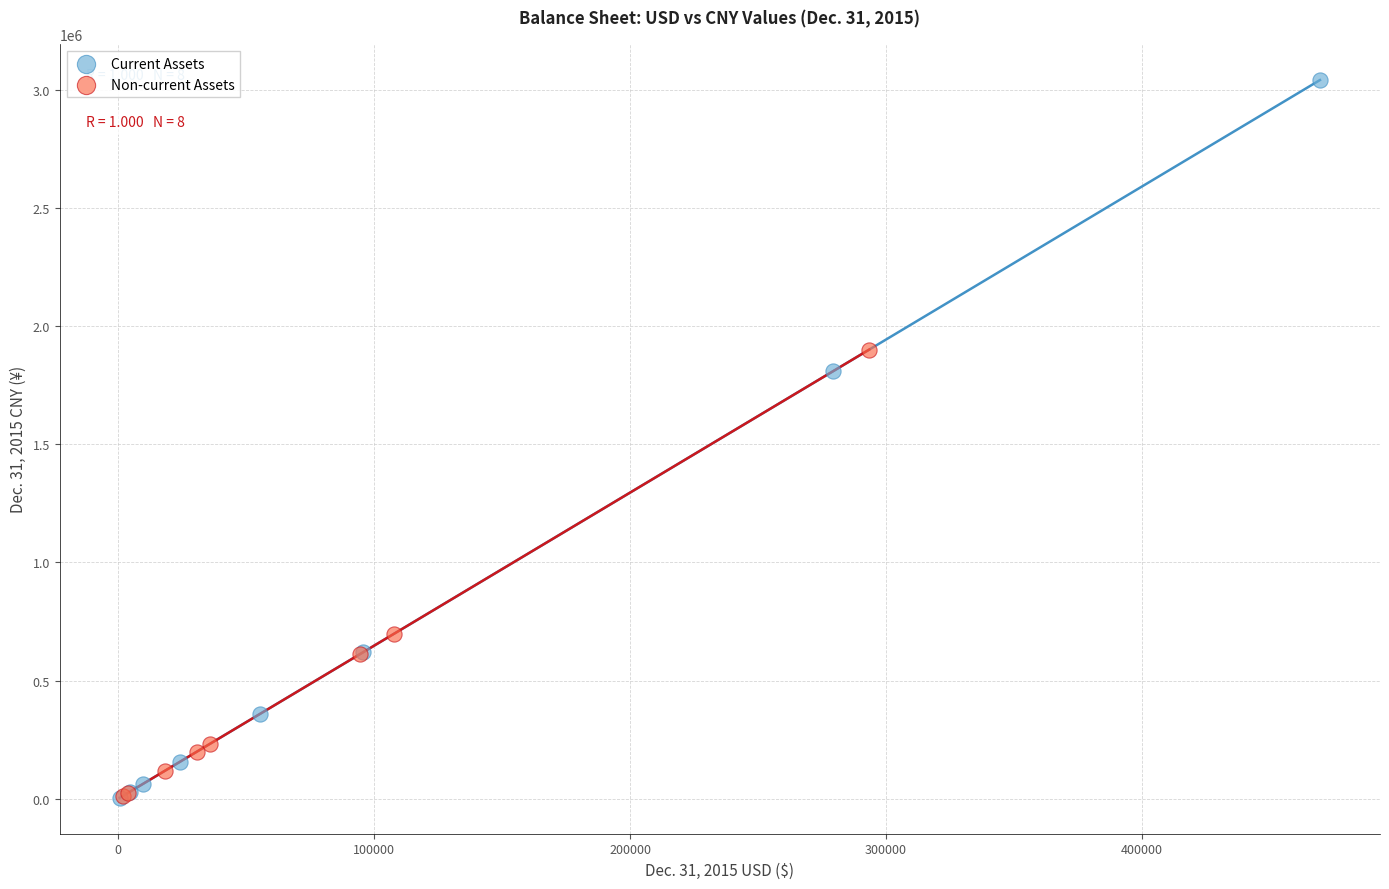

Which series contains the highest Y value?

Current Assets